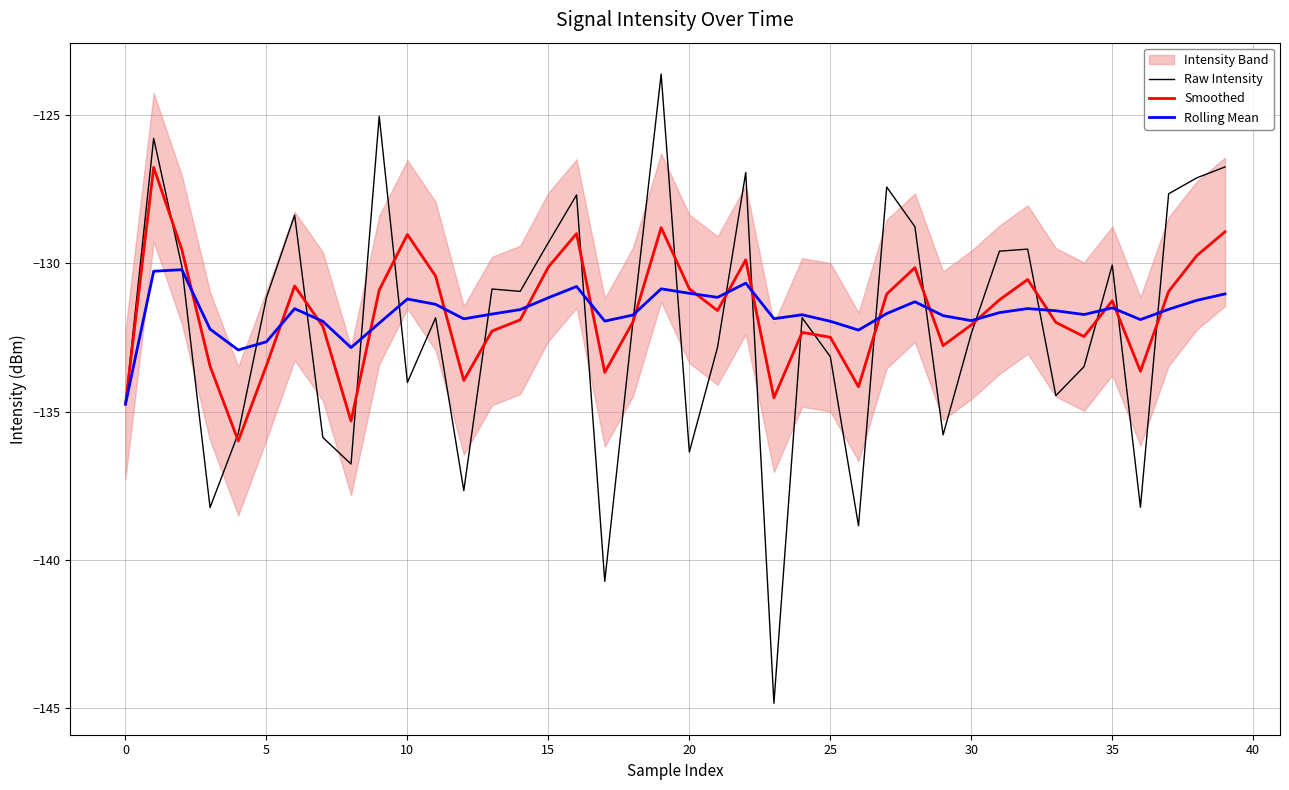

List the series in order of their peak value, highest first.

Raw Intensity, Smoothed, Rolling Mean